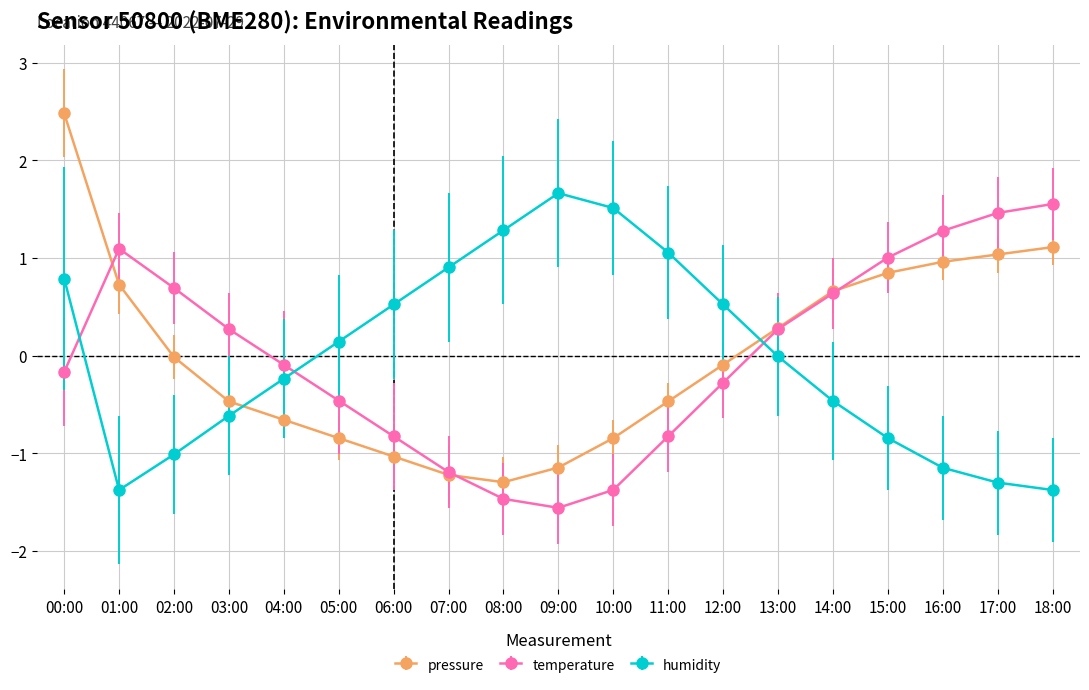

How many negative values does the temperature series have?

10